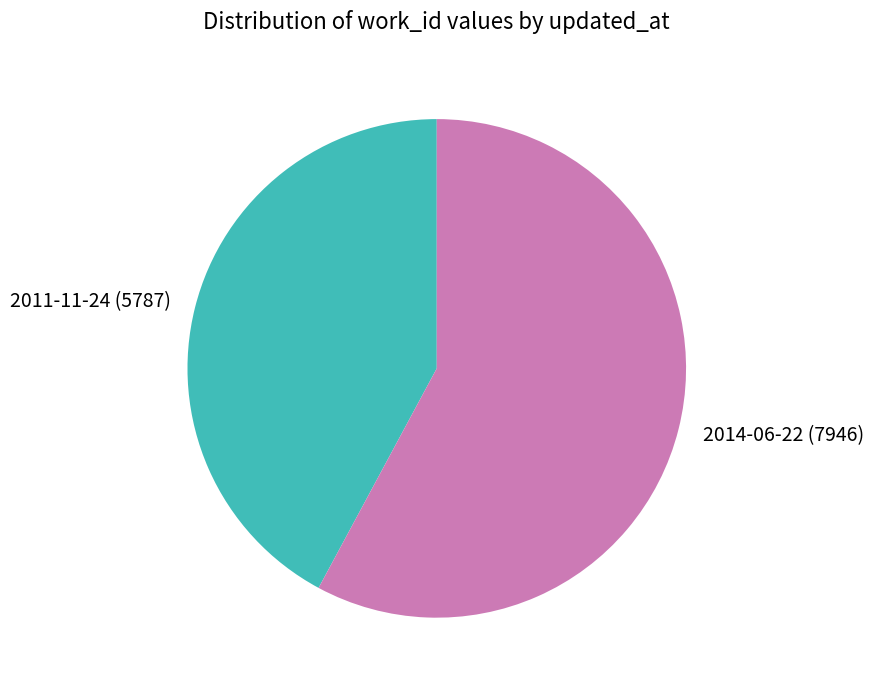

Between 2014-06-22 and 2011-11-24, which is larger?

2014-06-22